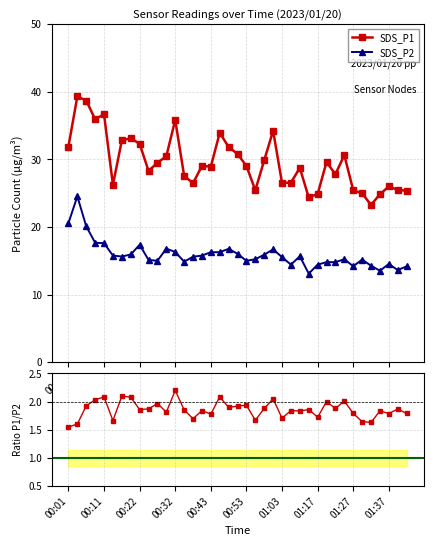

What is the sum of all Ratio SDS_P1/SDS_P2 values?

72.6